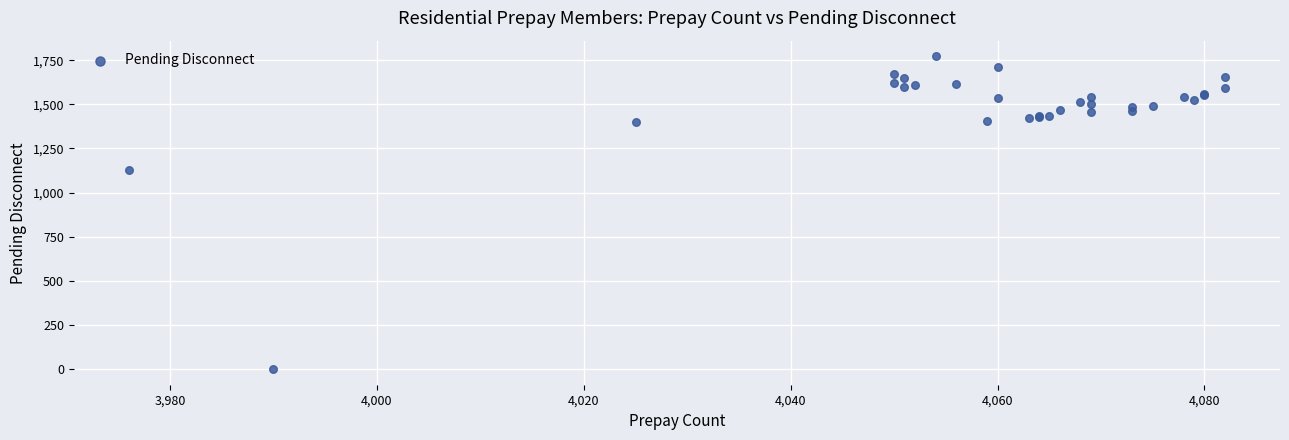

What Y value in the scatter plot is closest to 886?

1130